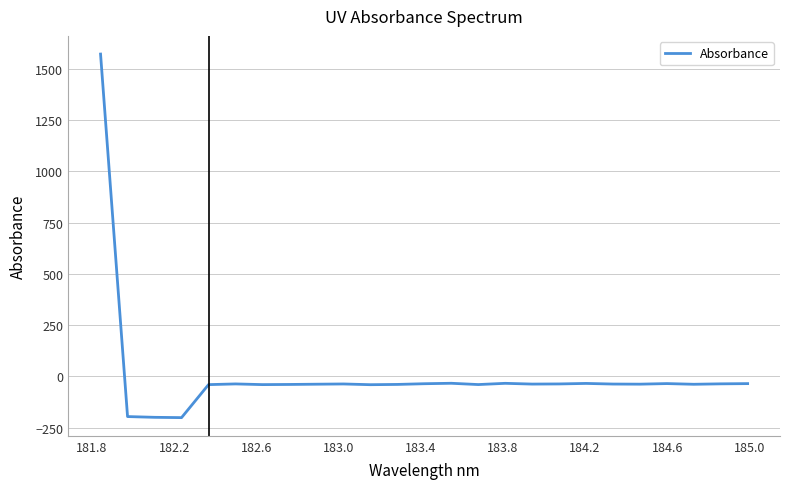

What is the maximum value shown in the chart?

1571.7